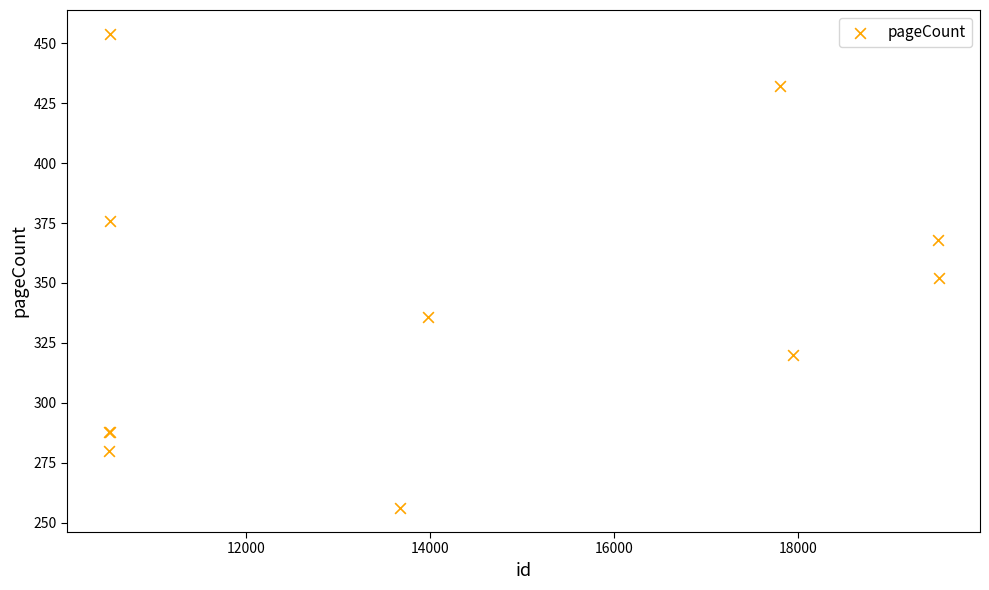

What Y value in the scatter plot is closest to 355?

352